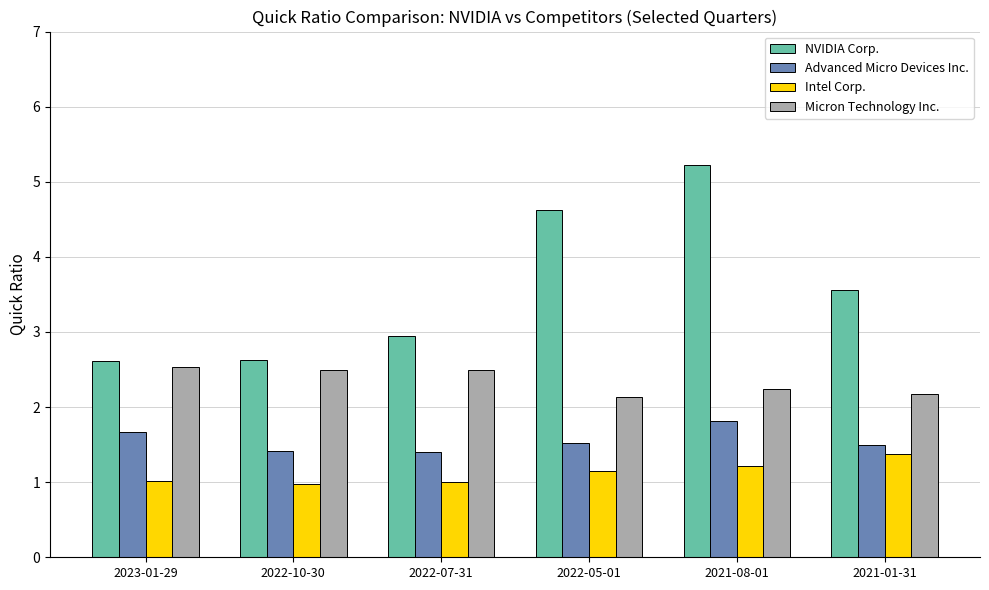

Is it true that Intel Corp. equals 0.7 at 2022-05-01?

False